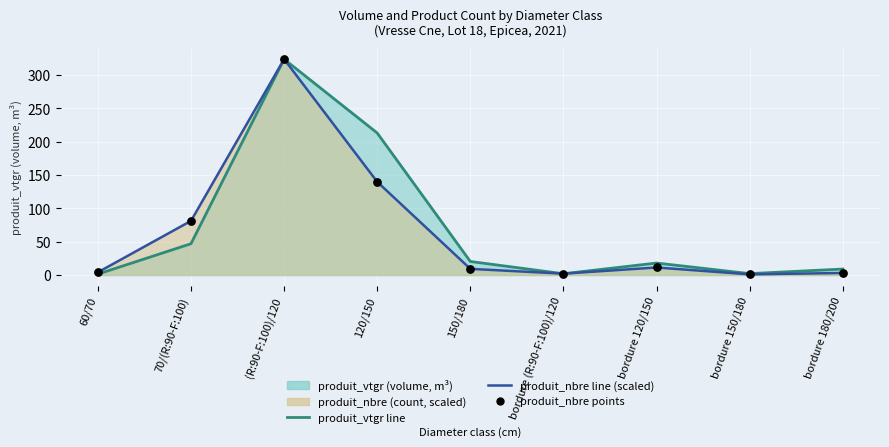

At how many categories does at least one series exceed 299?

1